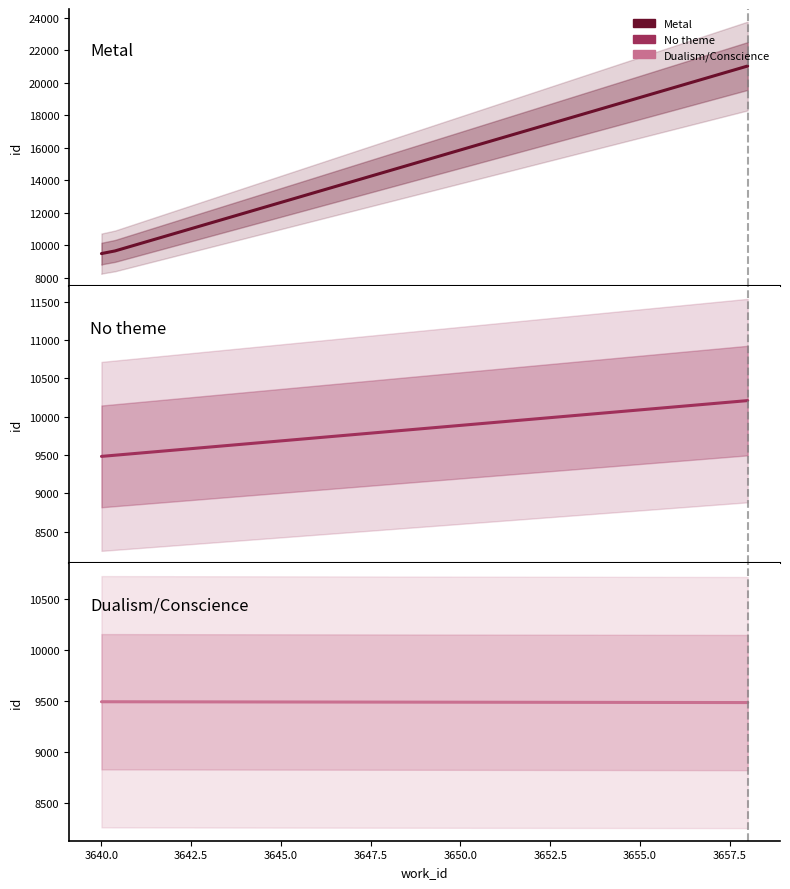

Between 3731 and 3651, which is larger?

3731